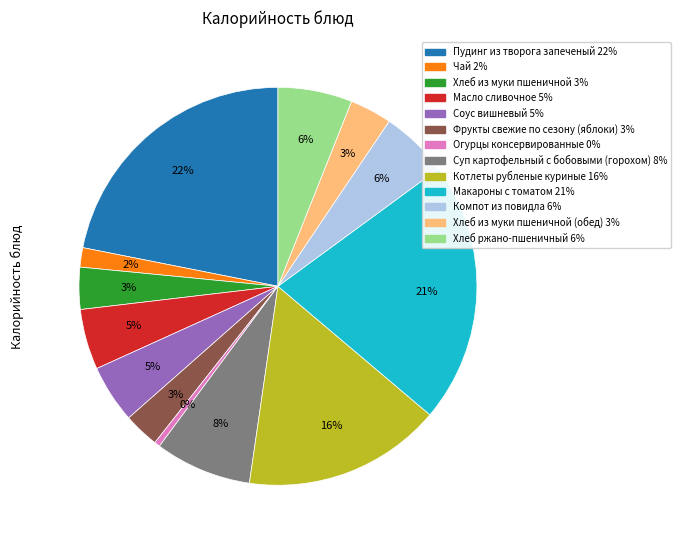

Does any single category account for the majority?

No